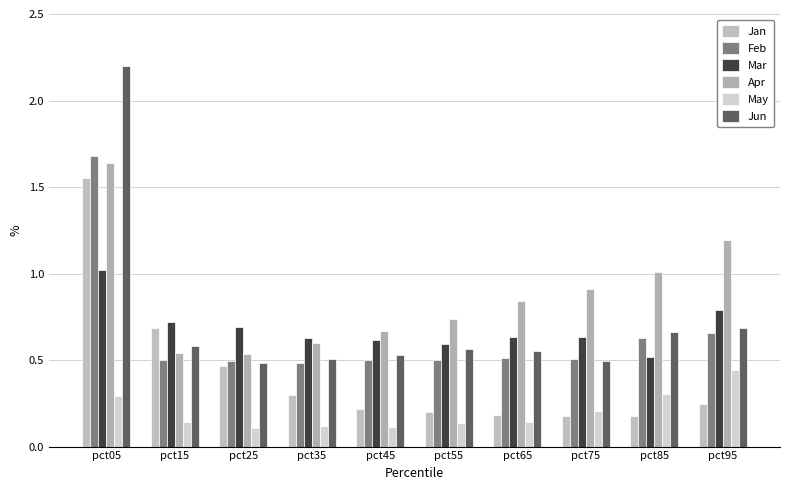

Count the Feb values in the range 0 to 1.

9